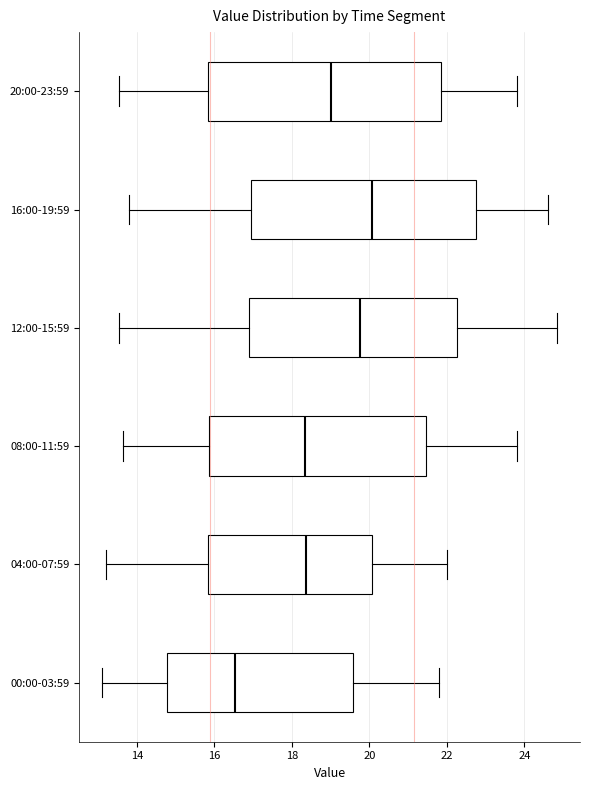

Comparing the boxes themselves (not the whiskers), which one is the widest?

20:00-23:59